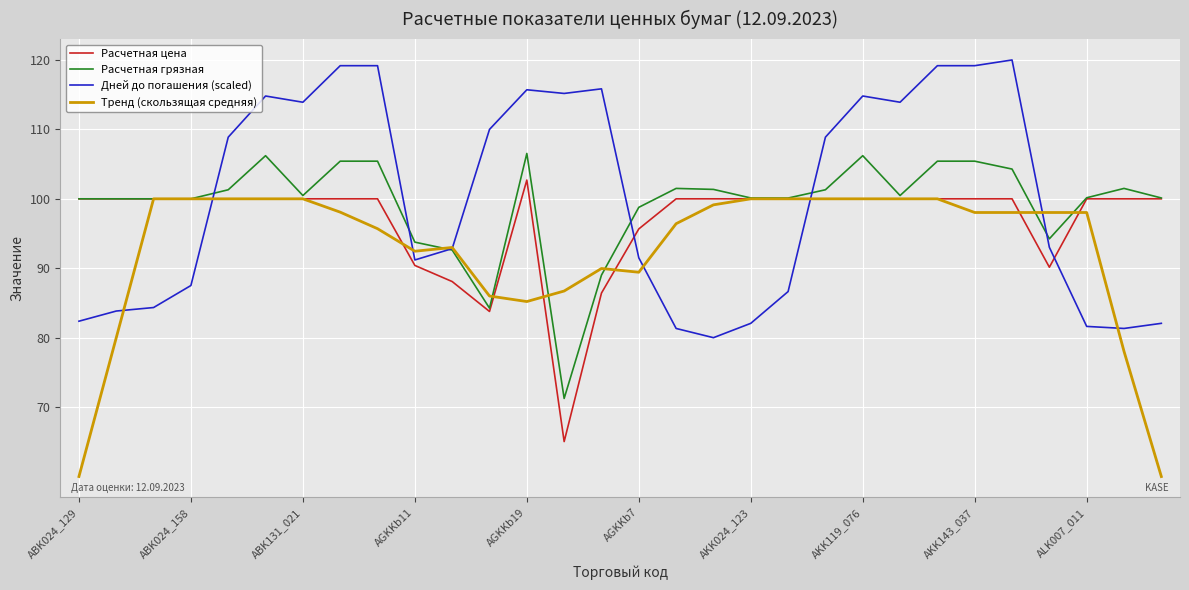

What is the average value of the Расчетная грязная series?

99.2